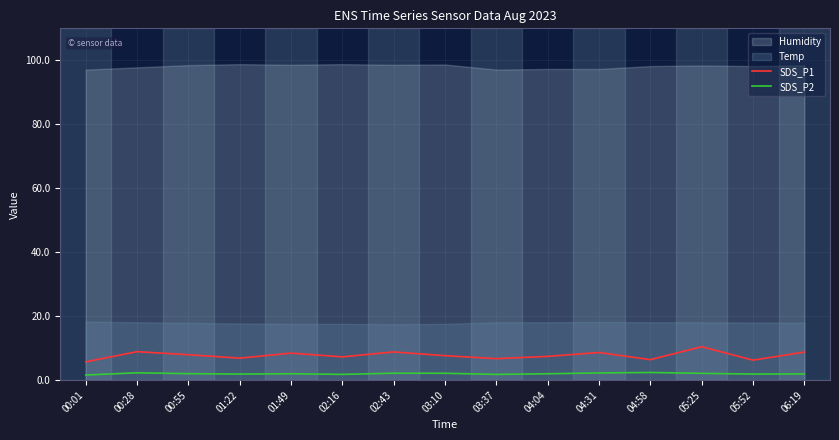

Between 02:43 and 00:28, which is larger?

00:28